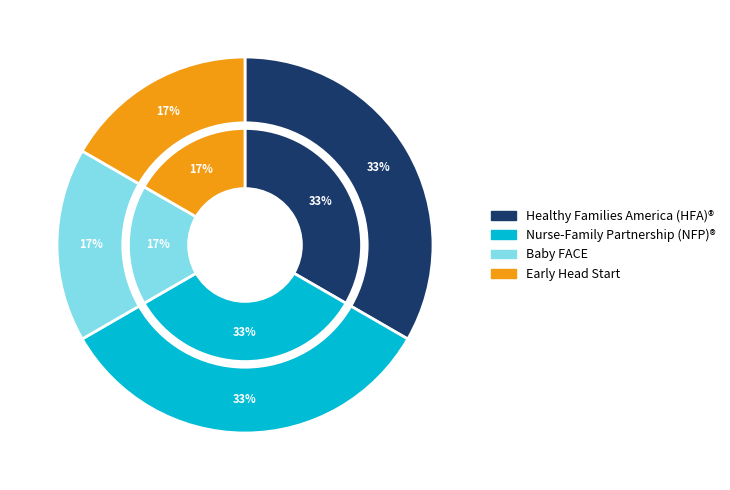

Does any single category account for the majority?

No